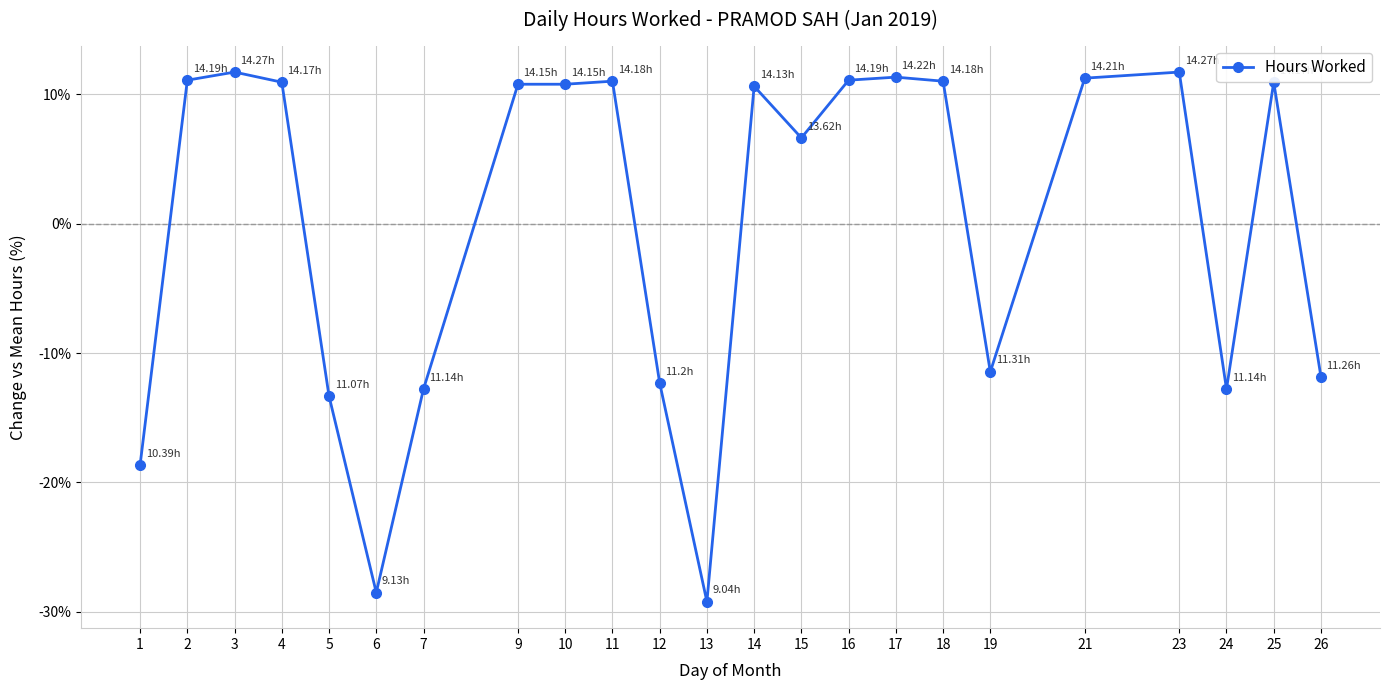

Is this an area chart (filled region under the line)?

No